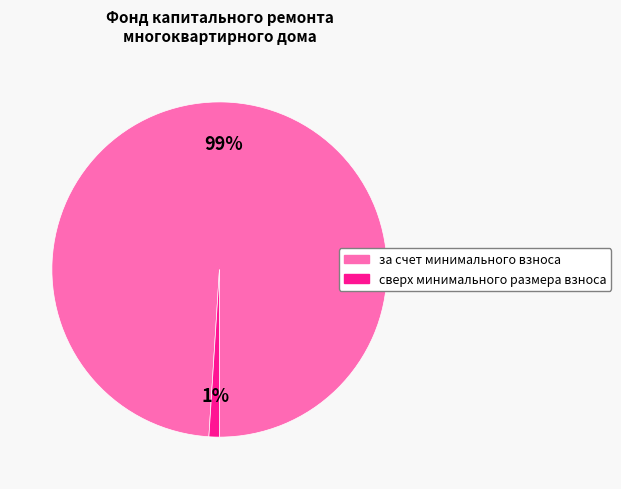

True or false: за счет минимального взноса accounts for 86% of the total.

False